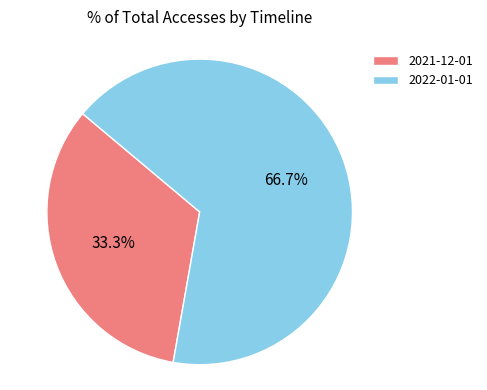

The 2021-12-01 slice represents 33% of the pie. True or false?

True